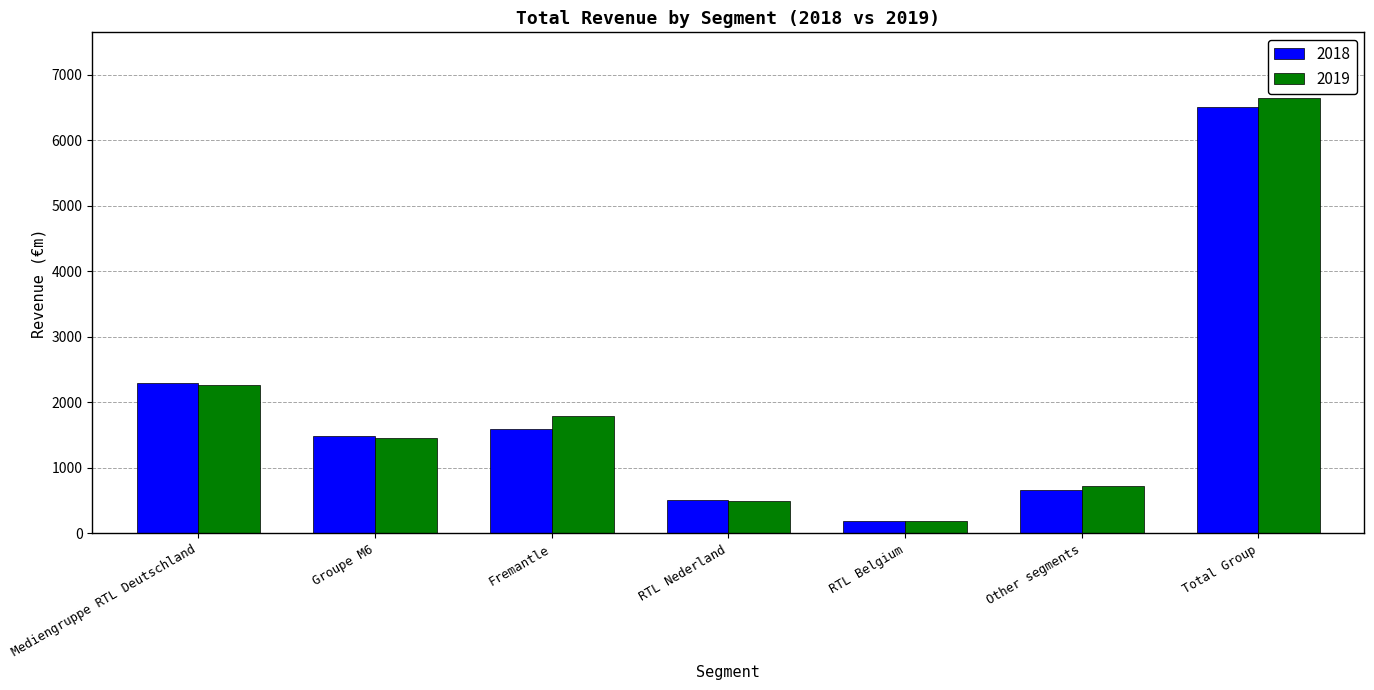

How many groups of bars are there?

7